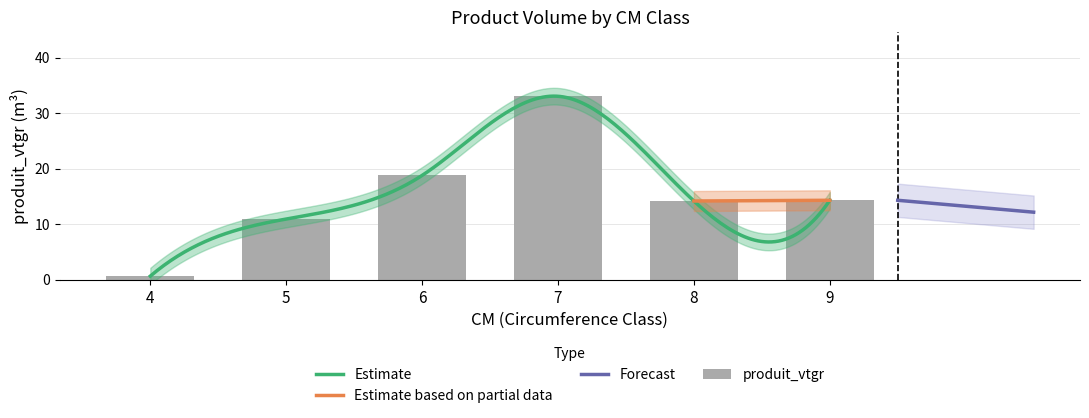

Read the value at 5.

10.9